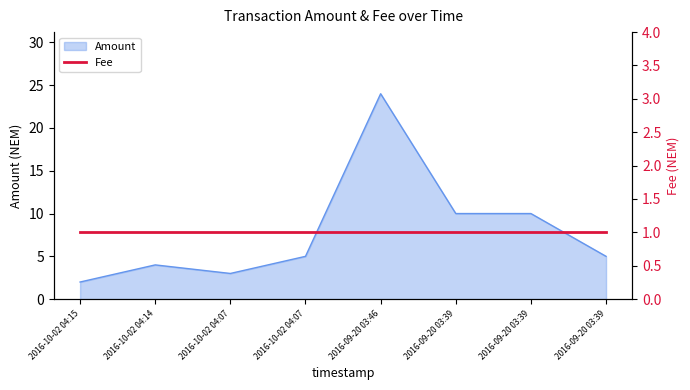

What is the label of the 8th point from the left?

2016-09-20 03:39